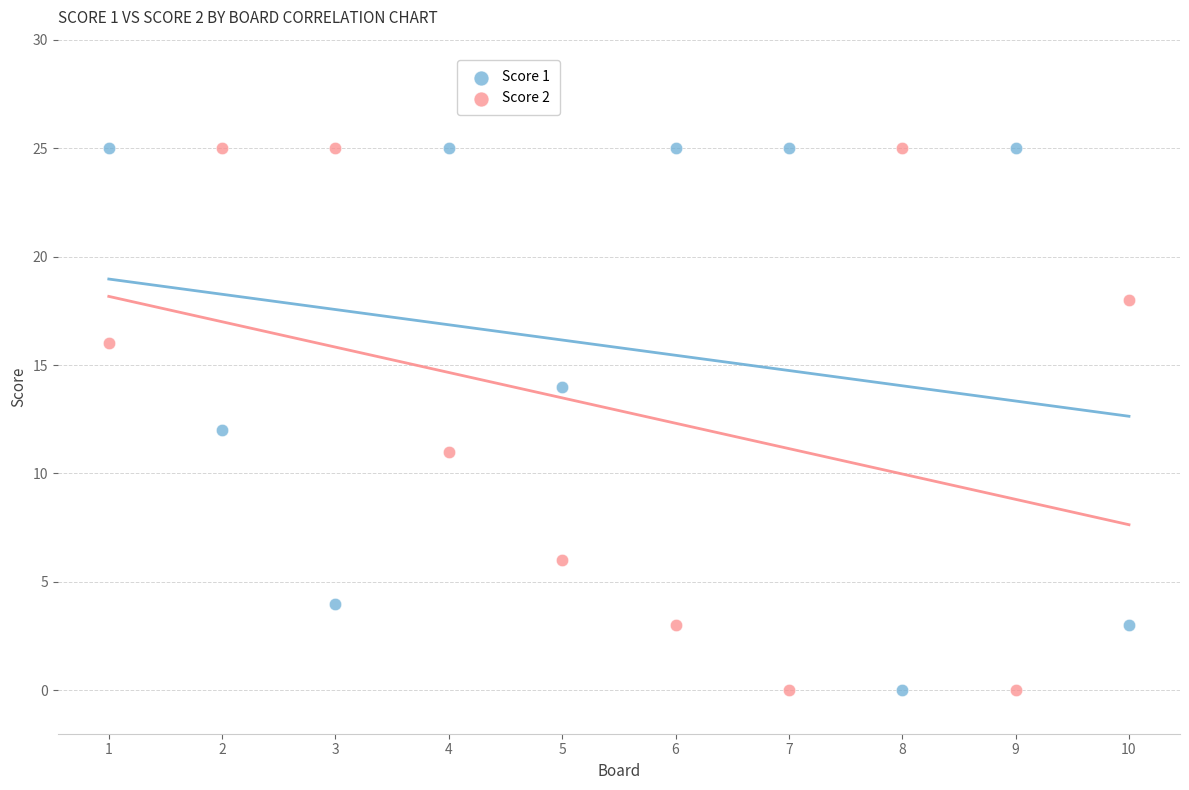

Across all data points, what is the range of Y values (max minus min)?

25